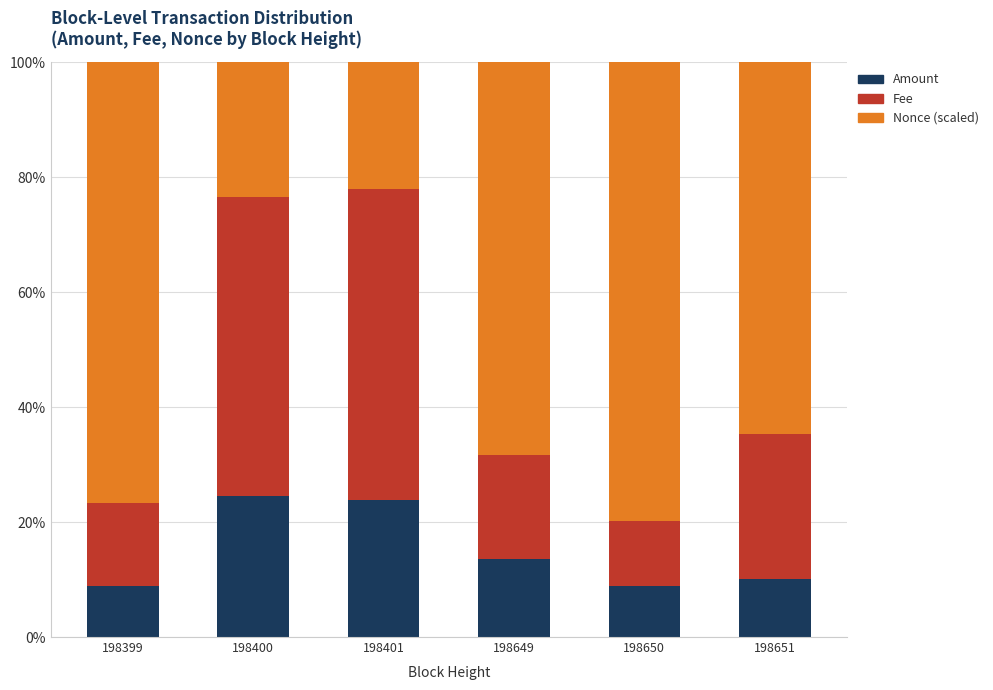

What is the difference between the maximum and minimum values in the Amount series?

15.7